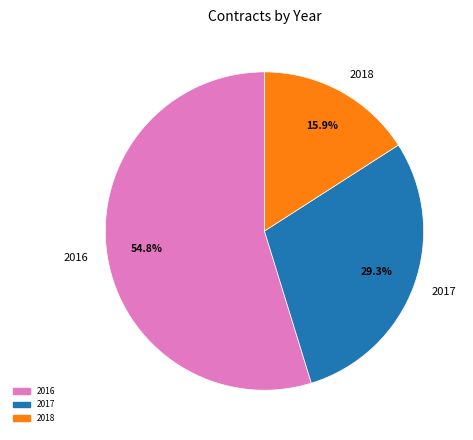

What portion of the pie excludes 2017?

70.7%